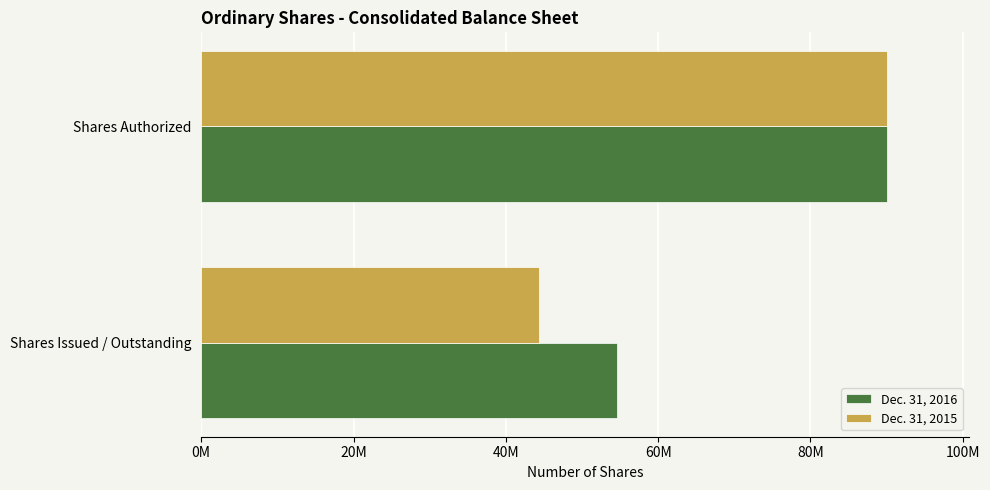

Reading left to right, transcribe all the data shown in this chart.

Dec. 31, 2016: 54592667	90000000
Dec. 31, 2015: 44333047	90000000